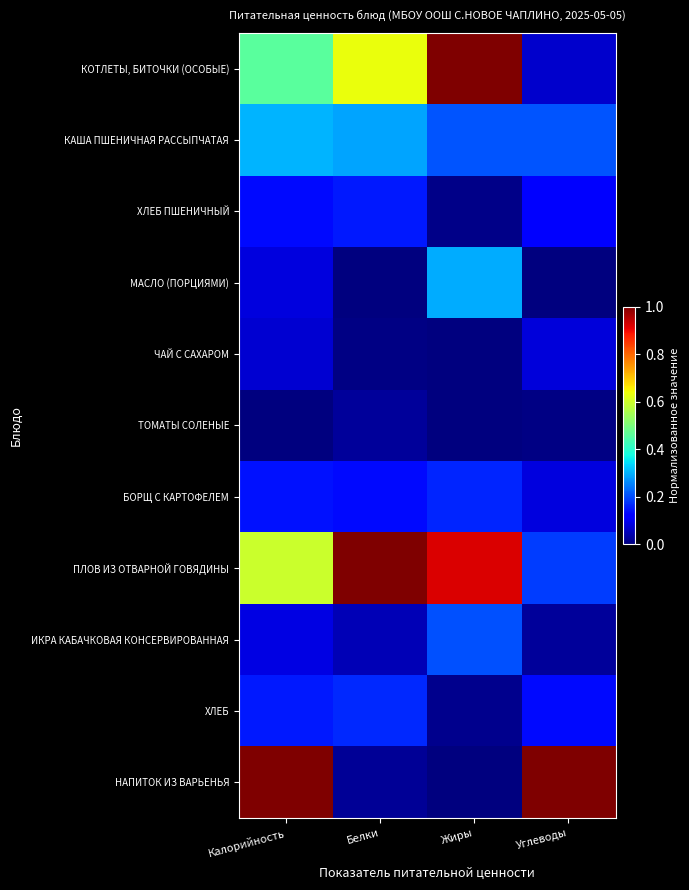

Which series has the largest total across all categories?

ПЛОВ ИЗ ОТВАРНОЙ ГОВЯДИНЫ